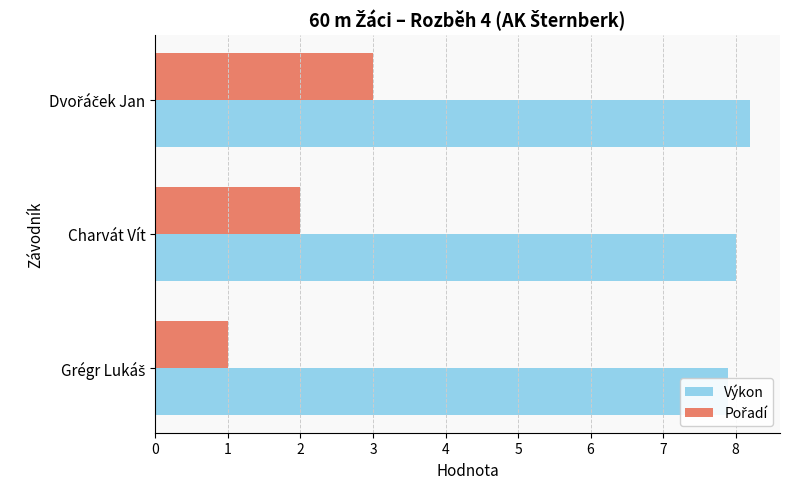

Which has a higher value, Charvát Vít or Dvořáček Jan?

Dvořáček Jan